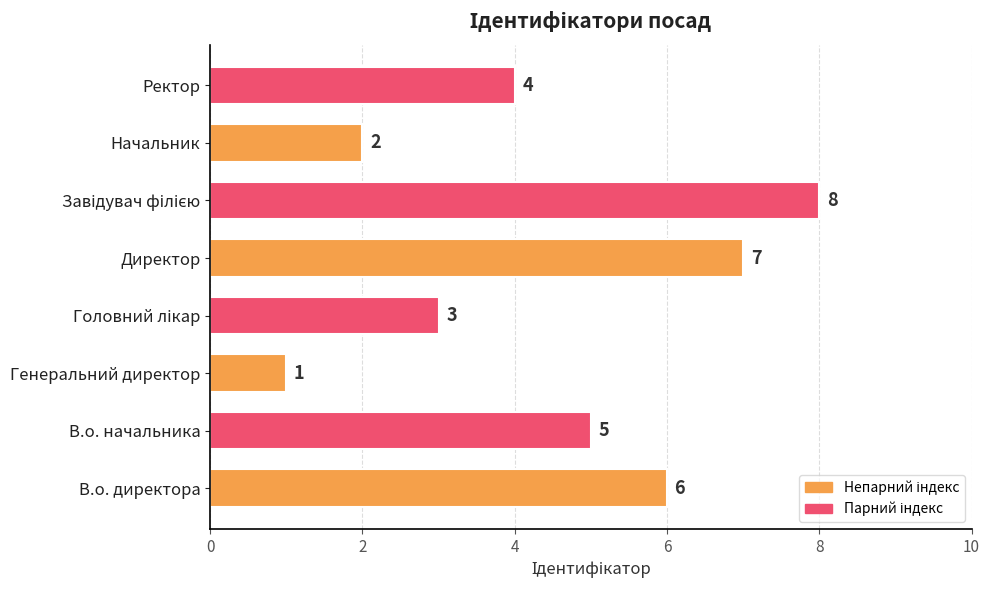

What is the greatest value displayed?

8